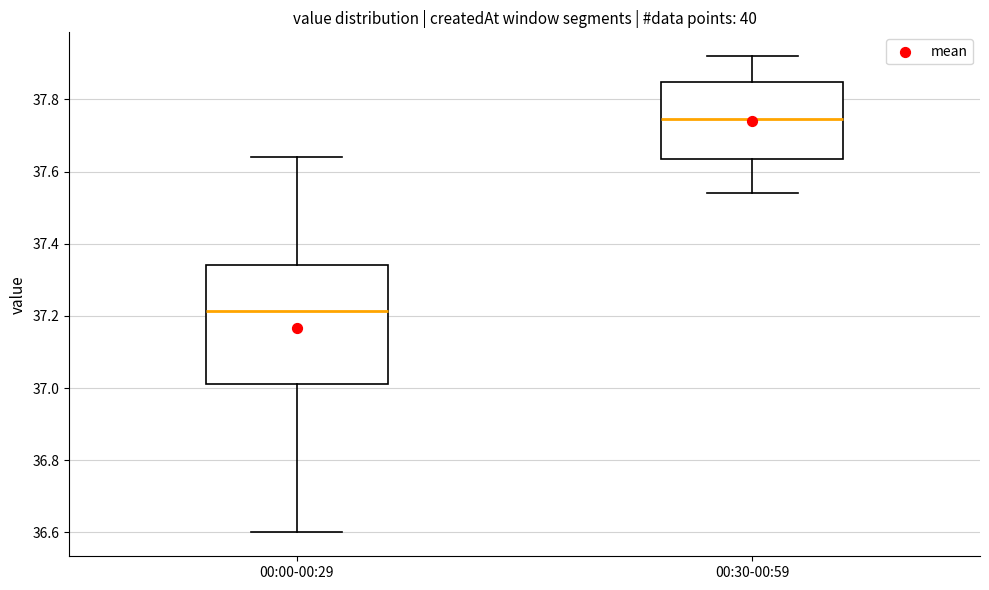

Which box is the tallest, from its lower edge to its upper edge?

00:00-00:29